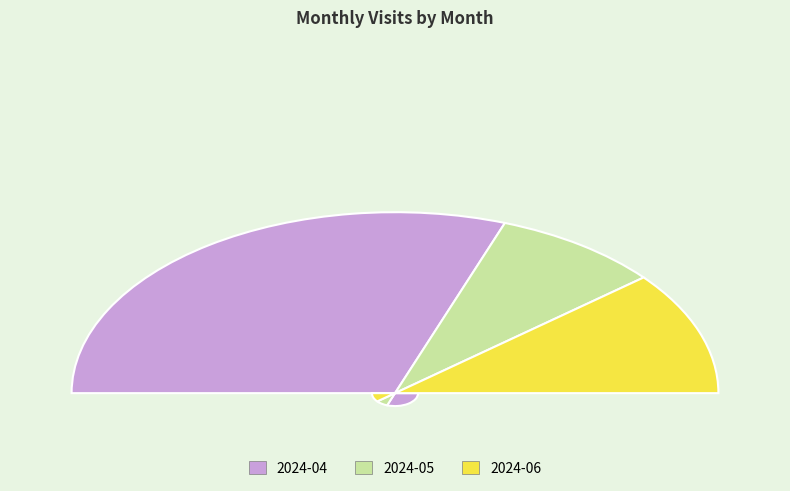

Between 2024-04 and 2024-05, which is larger?

2024-04